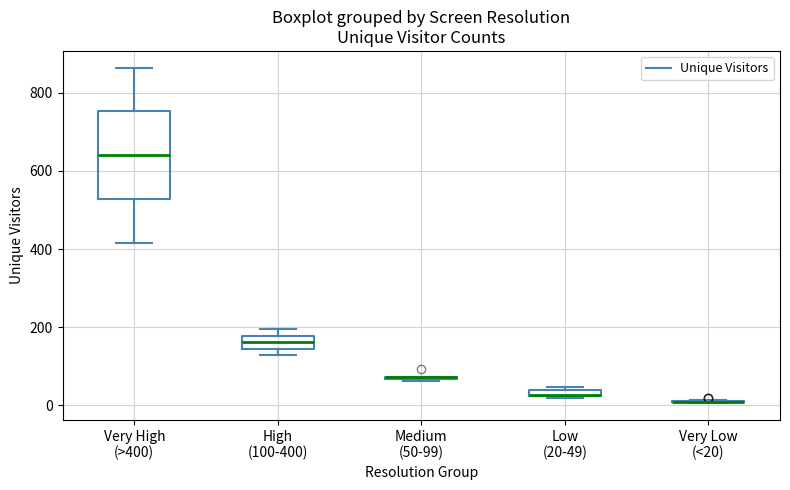

Comparing the boxes themselves (not the whiskers), which one is the tallest?

Very High (>400)